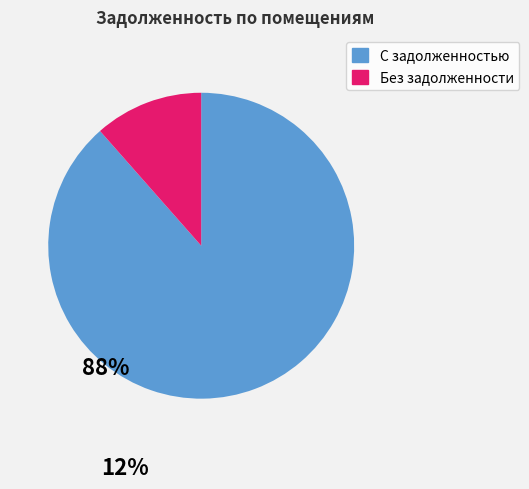

Is there a majority slice in this chart?

Yes